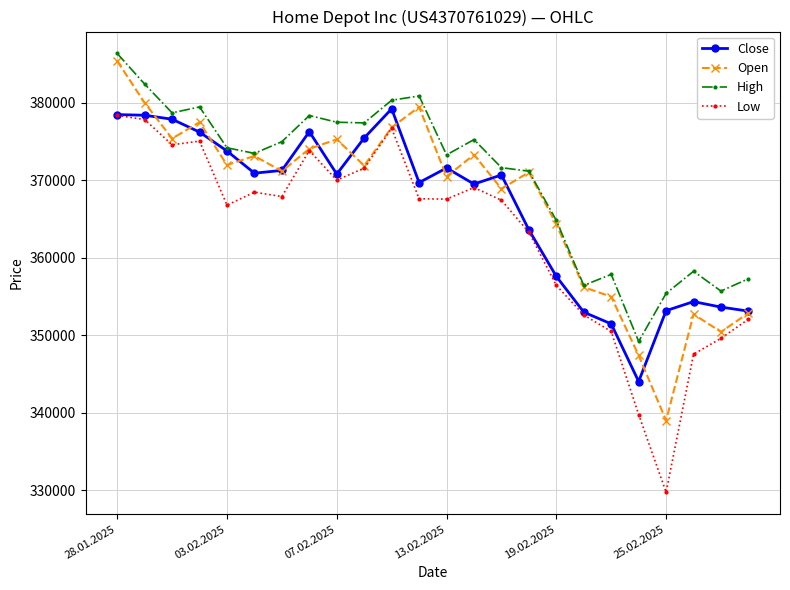

Which series has the widest spread of values?

Low